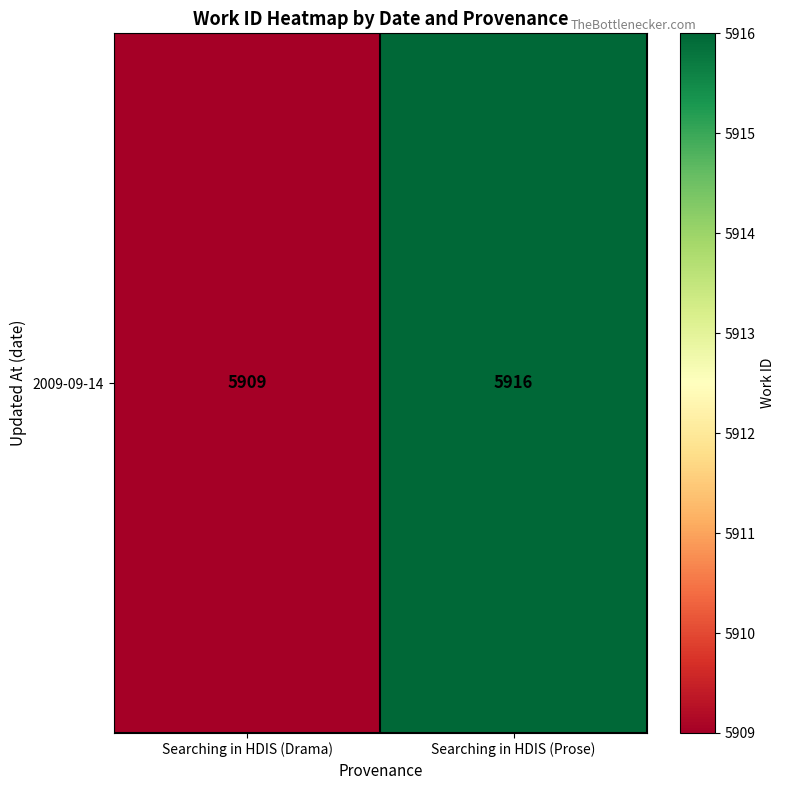

Rank the categories by value from lowest to highest.

Searching in HDIS (Drama), Searching in HDIS (Prose)